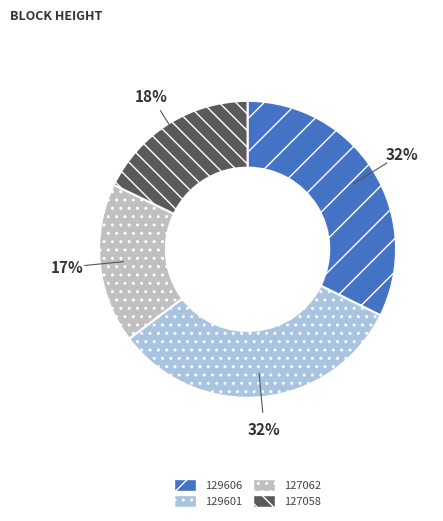

Combined, do 127058 and 129606 account for over 50%?

Yes